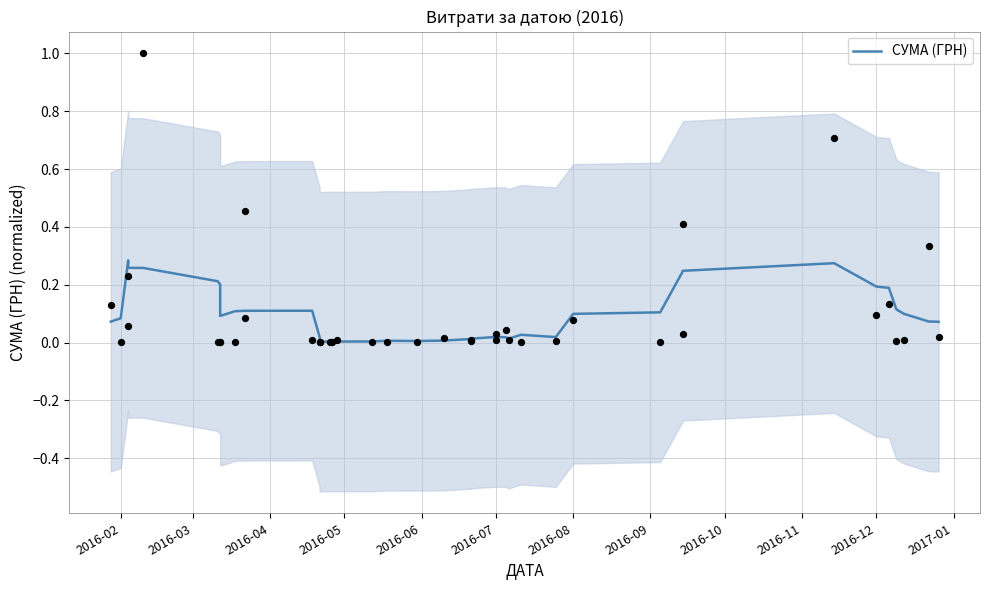

Which has a higher value, 2016-10 or 2016-11?

2016-11